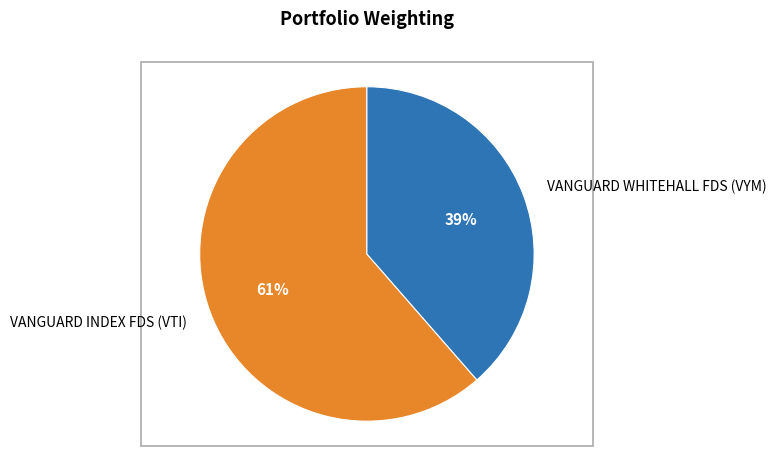

Is there any slice that represents more than half of the pie?

Yes